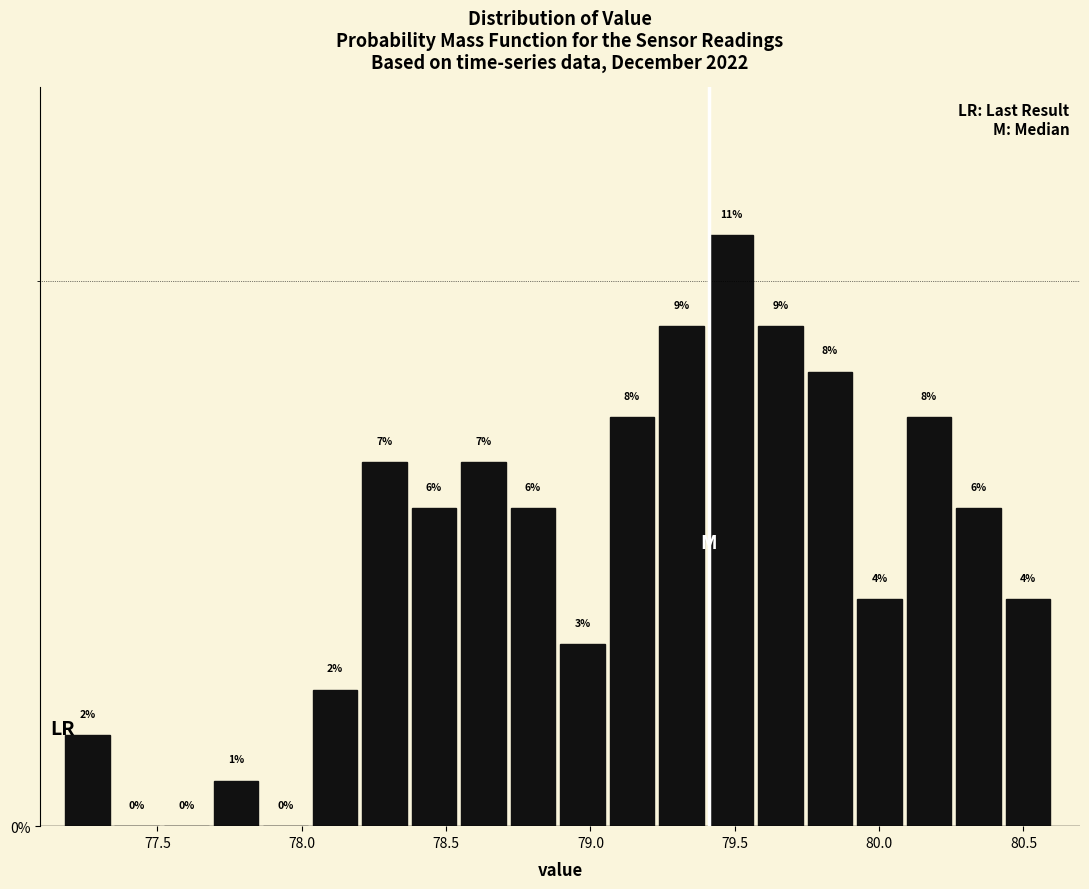

Around what value on the x-axis is the tallest bar? Give the approximate position of its centre, as read against the axis.

79.50